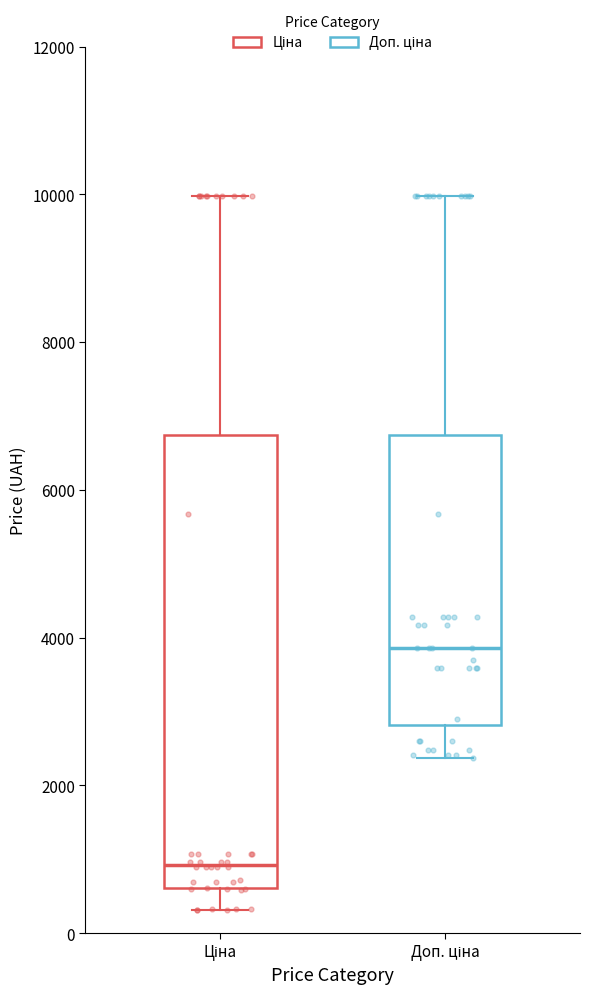

Which box's median line is the lowest?

Ціна